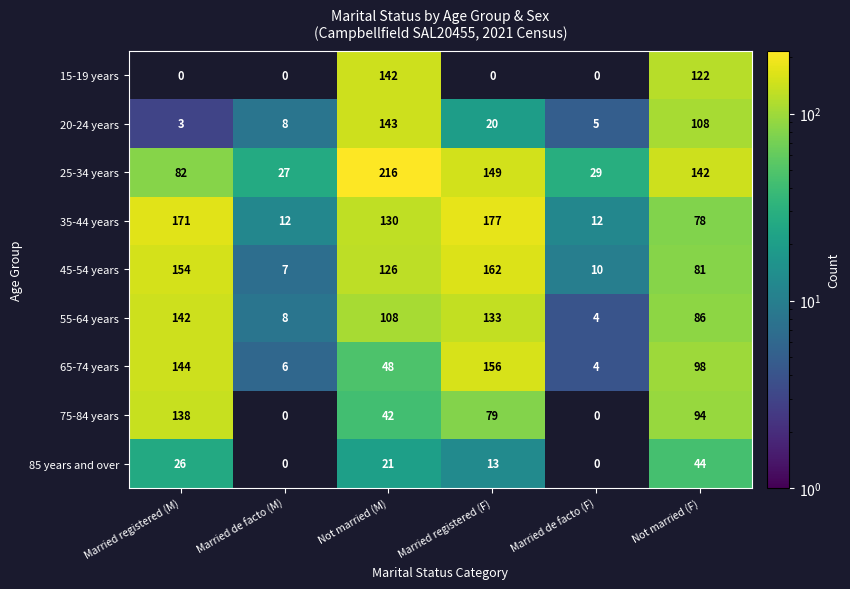

Is the value of 75-84 years at Married registered (F) greater than the value of 65-74 years at Married de facto (F)?

Yes